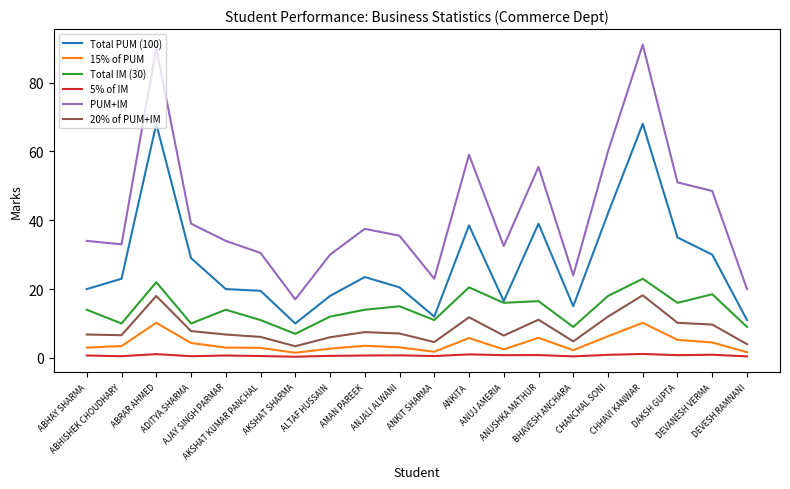

Which series has the largest range (max minus min)?

PUM+IM